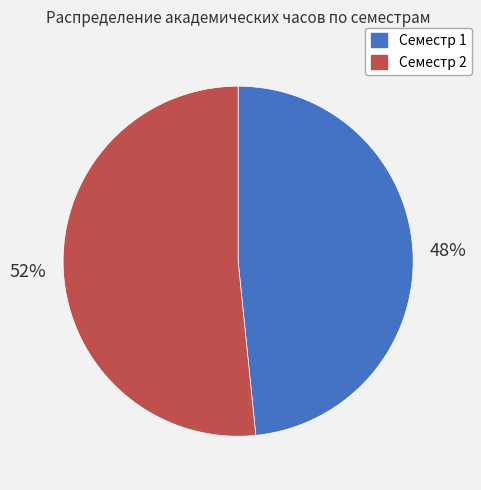

Which category accounts for the majority?

Семестр 2